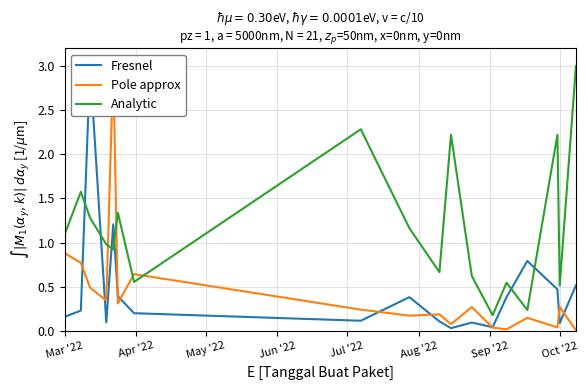

Which series has the largest total across all categories?

Analytic